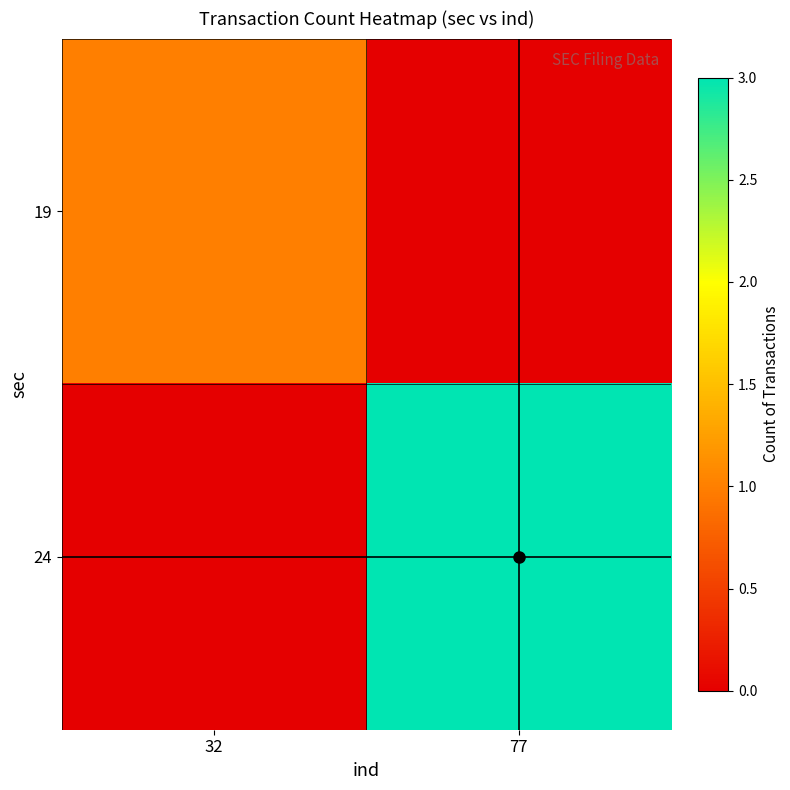

Rank the series by their maximum value, from lowest to highest.

19, 24